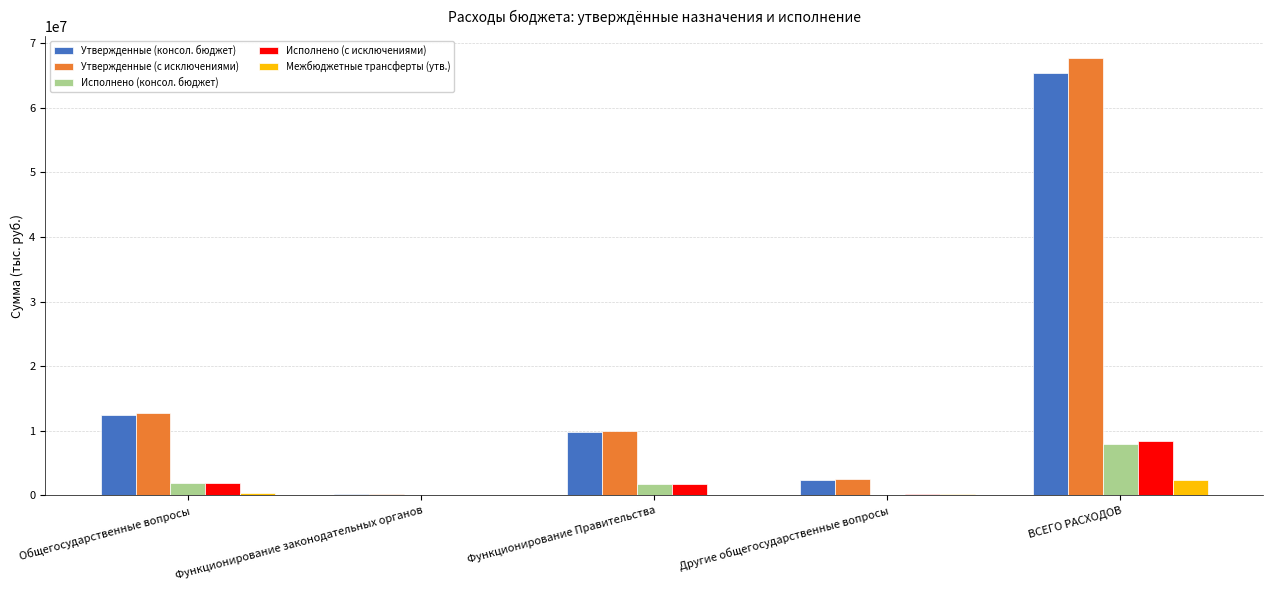

Which series has the largest range (max minus min)?

Утвержденные (с исключениями)